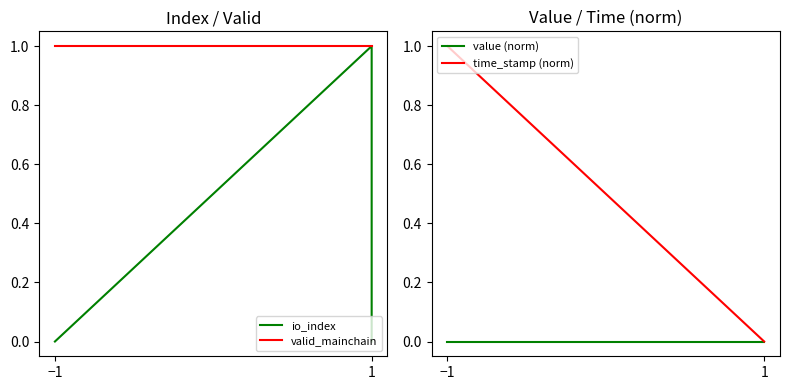

What is the difference between the maximum and minimum values in the io_index series?

1